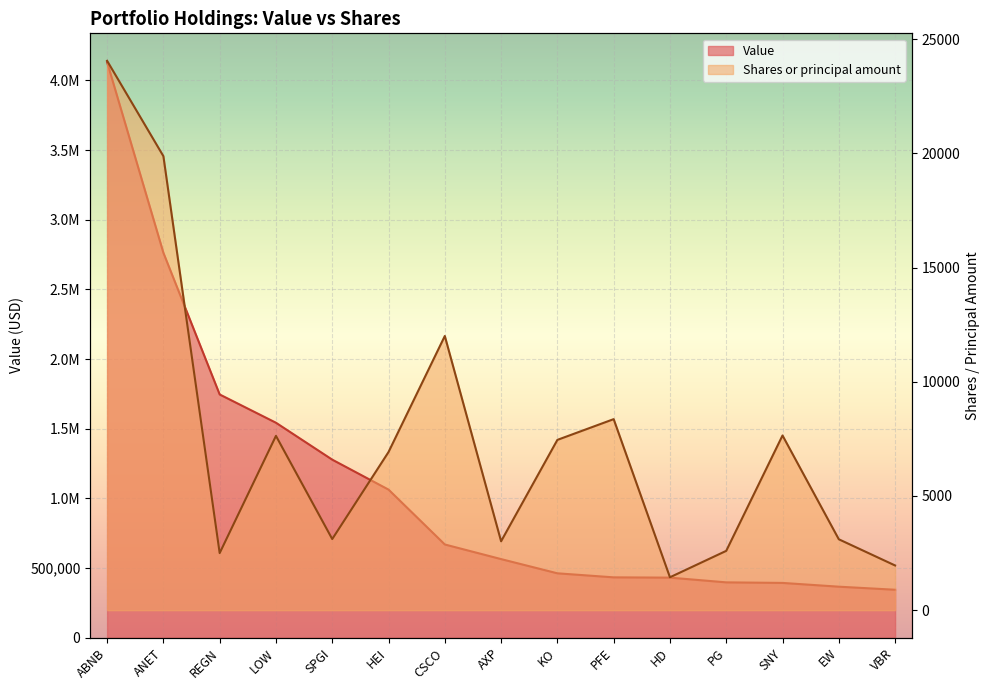

Which series has the largest range (max minus min)?

Value